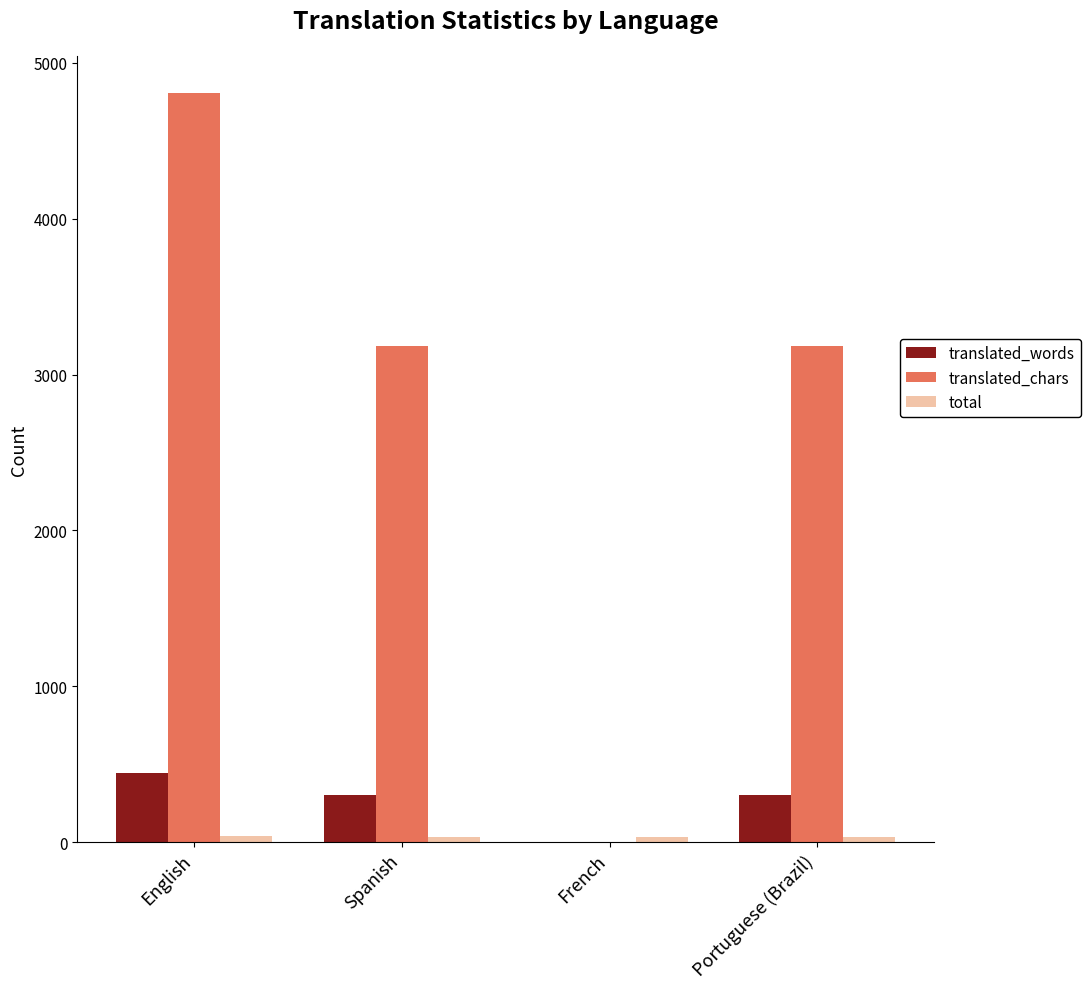

The value of translated_chars at English is 6711. True or false?

False